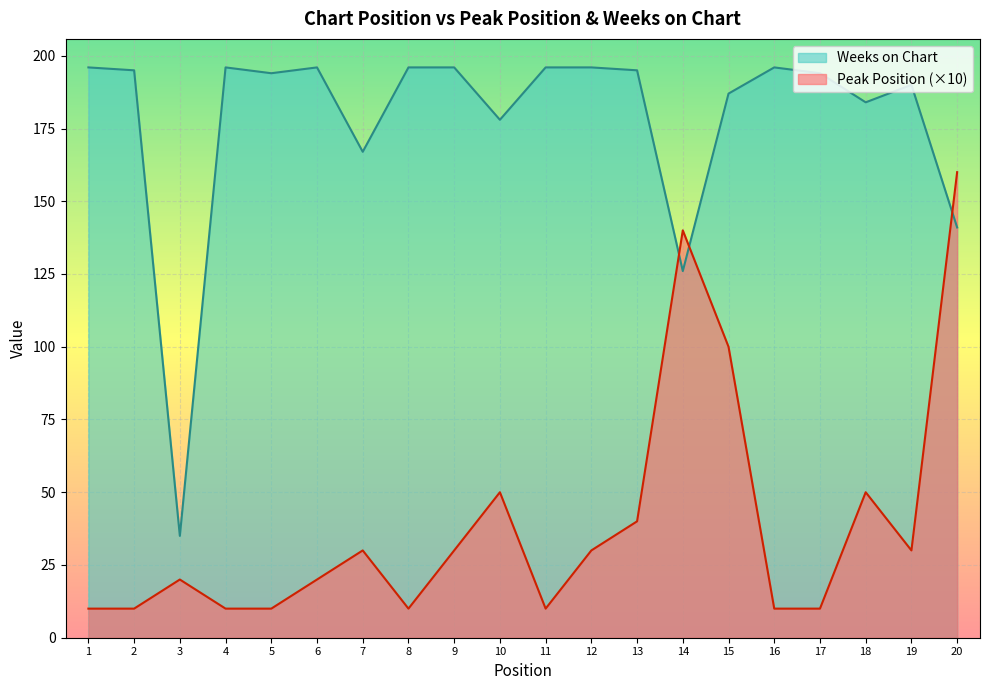

At which category does Weeks on Chart reach its first local peak?

4